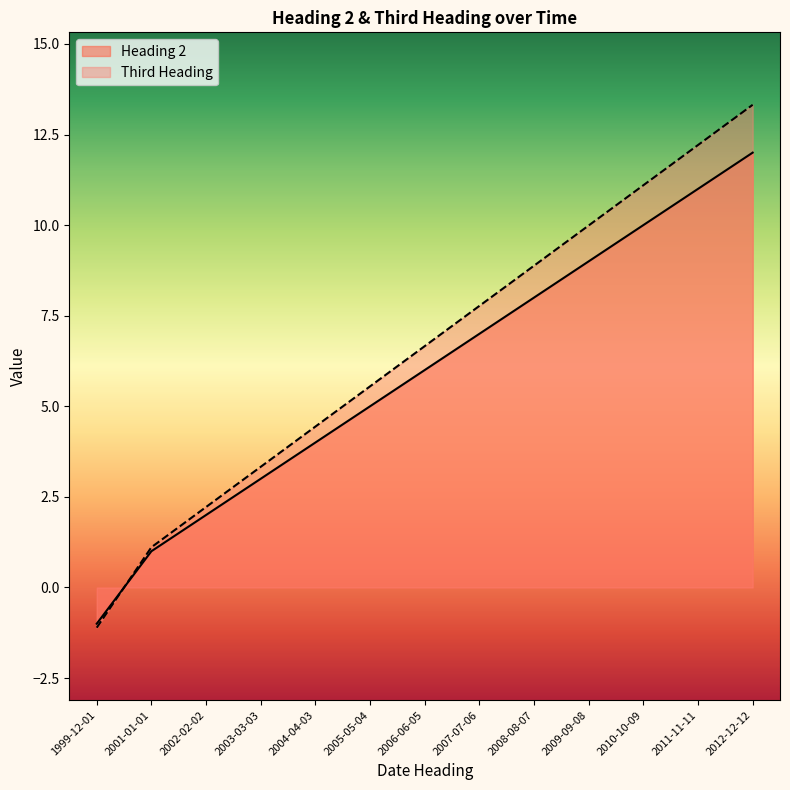

List the series in order of their overall mean, lowest first.

Heading 2, Third Heading